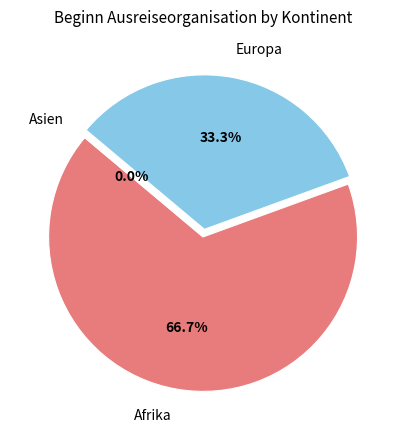

True or false: Afrika accounts for 67% of the total.

True